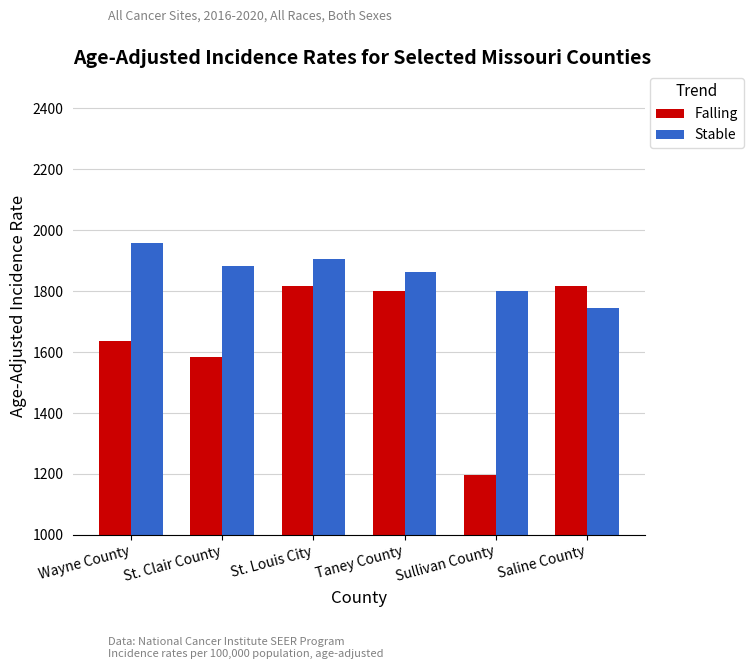

How many values in the Stable series exceed 1883?

3